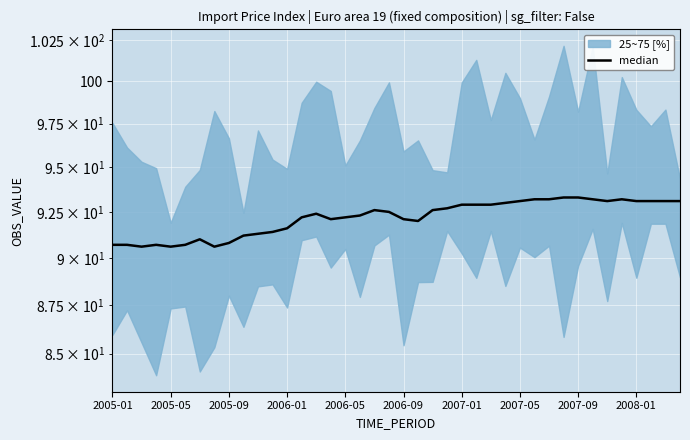

Reading right to left, list all the values displayed in this chart.

93.1	93.1	93.1	93.1	93.2	93.1	93.2	93.3	93.3	93.2	93.2	93.1	93.0	92.9	92.9	92.9	92.7	92.6	92.0	92.1	92.5	92.6	92.3	92.2	92.1	92.4	92.2	91.6	91.4	91.3	91.2	90.8	90.6	91.0	90.7	90.6	90.7	90.6	90.7	90.7